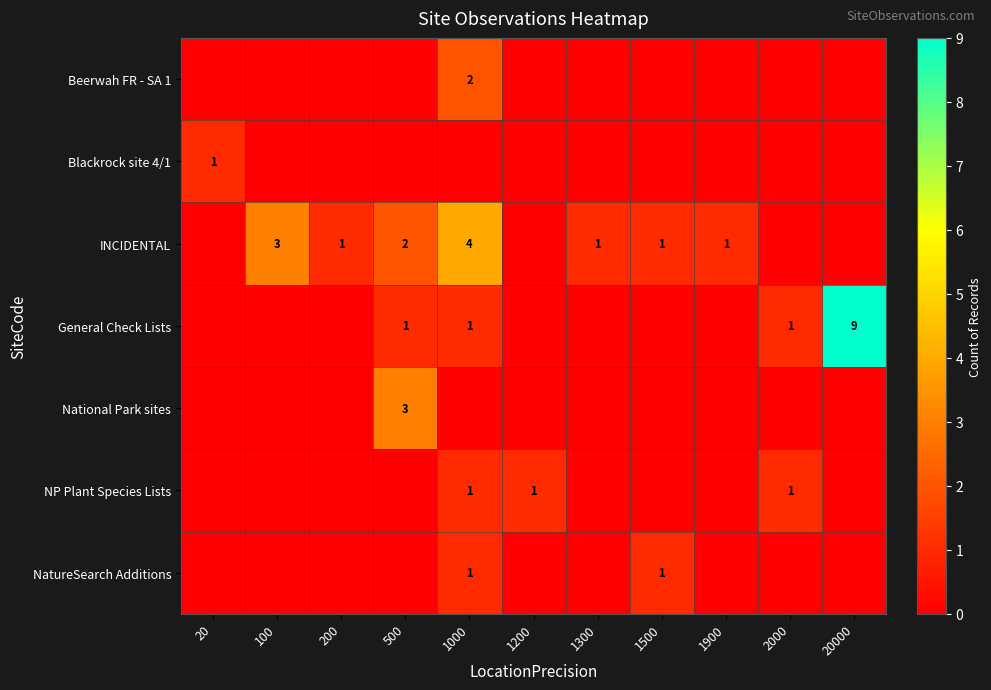

Between 2000 and 1200, which is larger?

2000